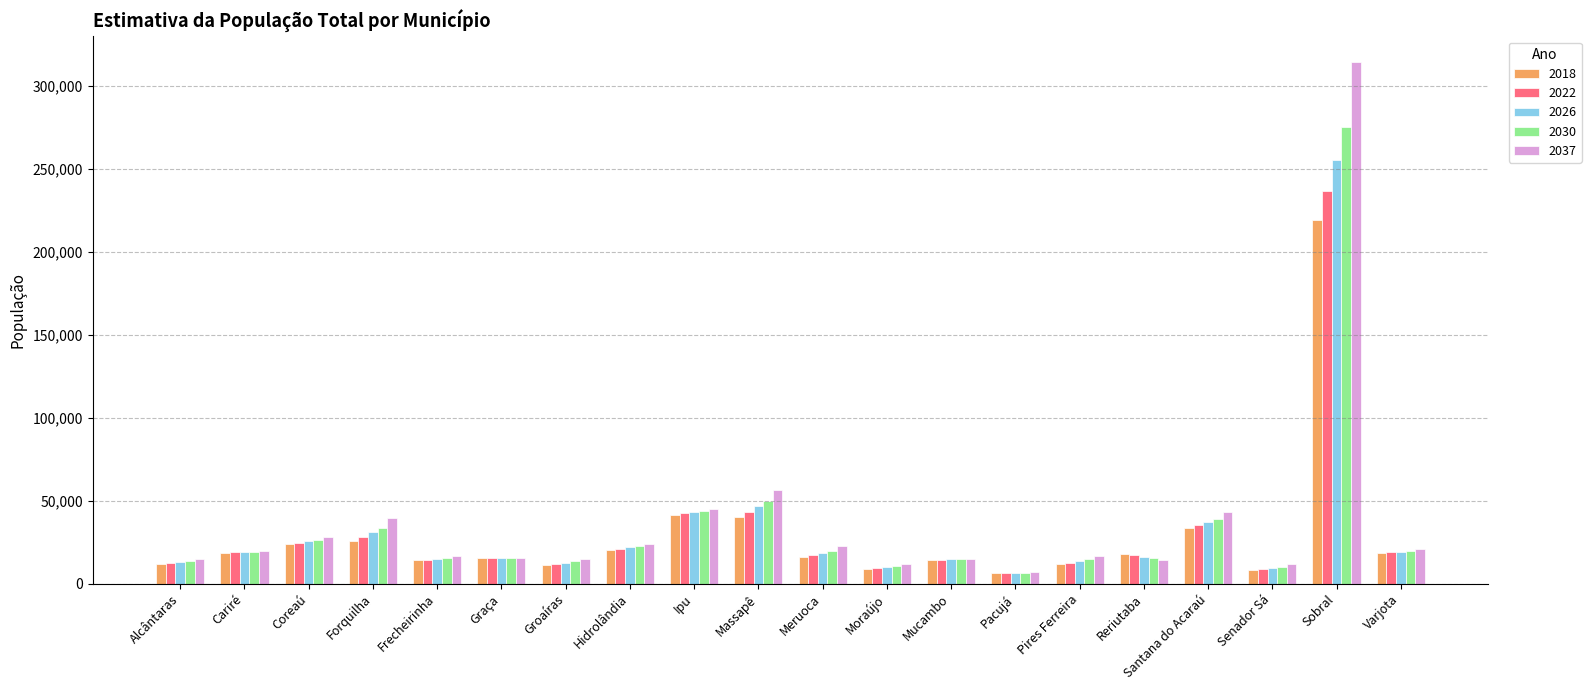

What is the label of the 6th bar from the right?

Pires Ferreira